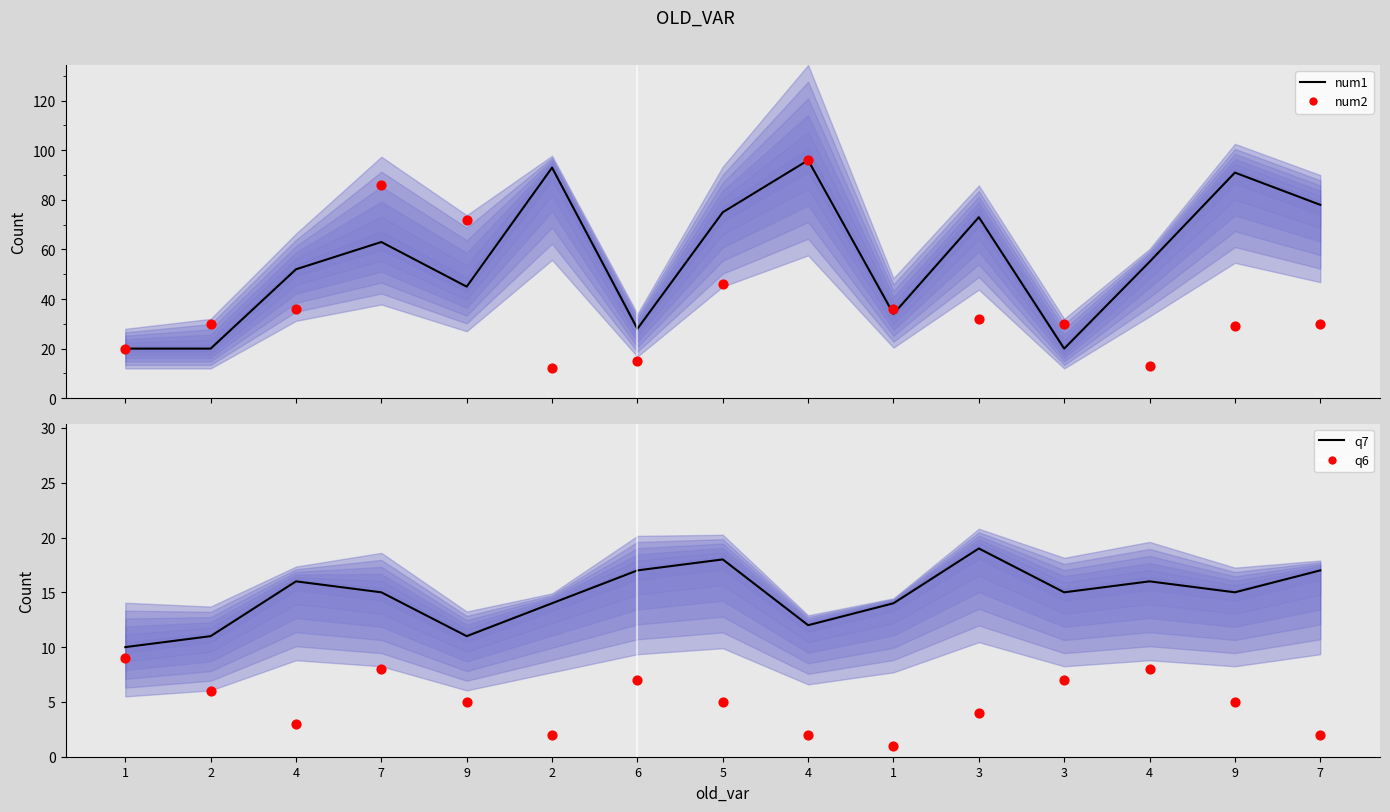

Which series has the largest total across all categories?

num1